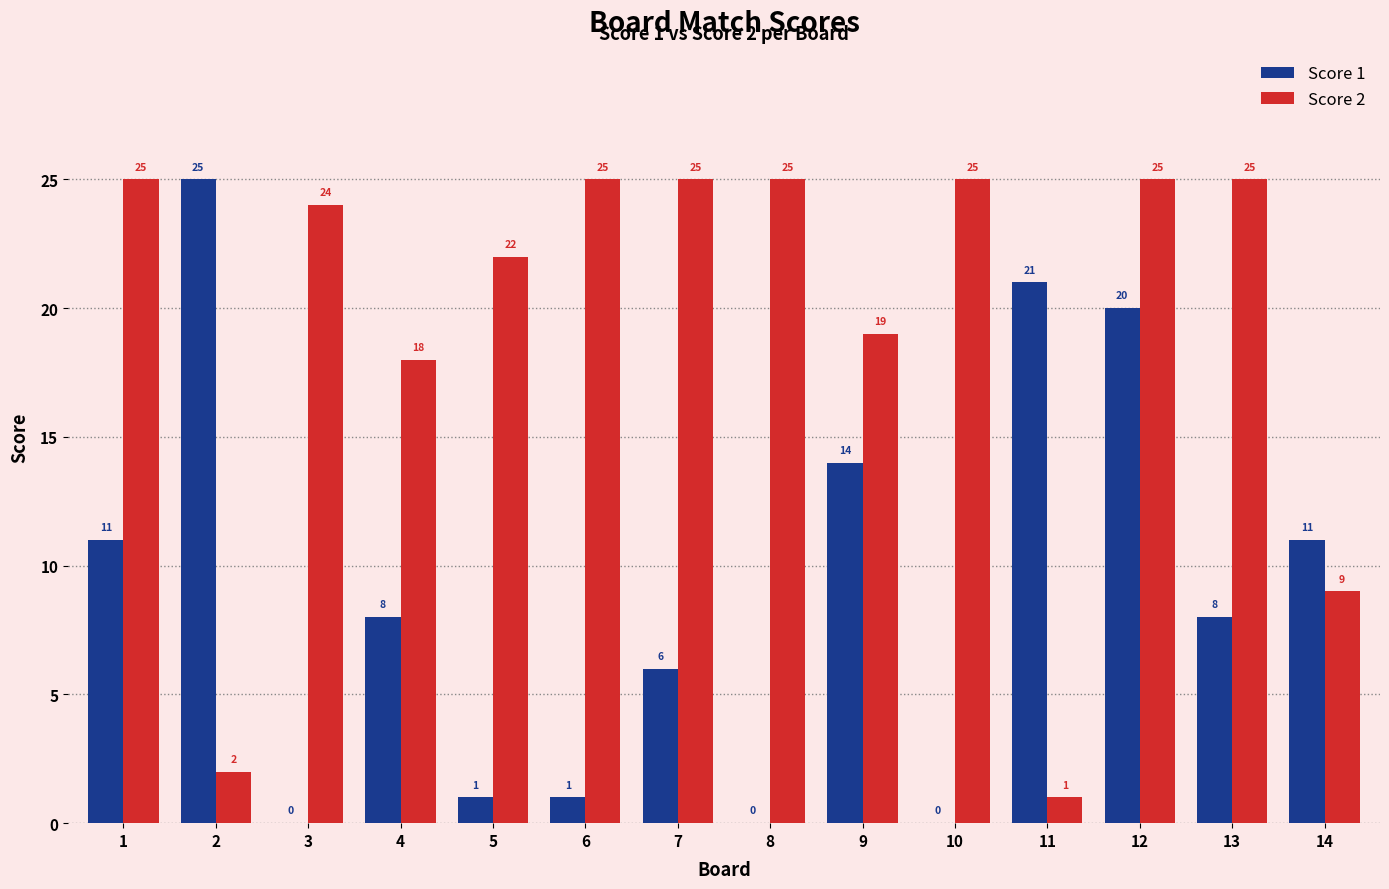

Which series changed the most between 4 and 8?

Score 1